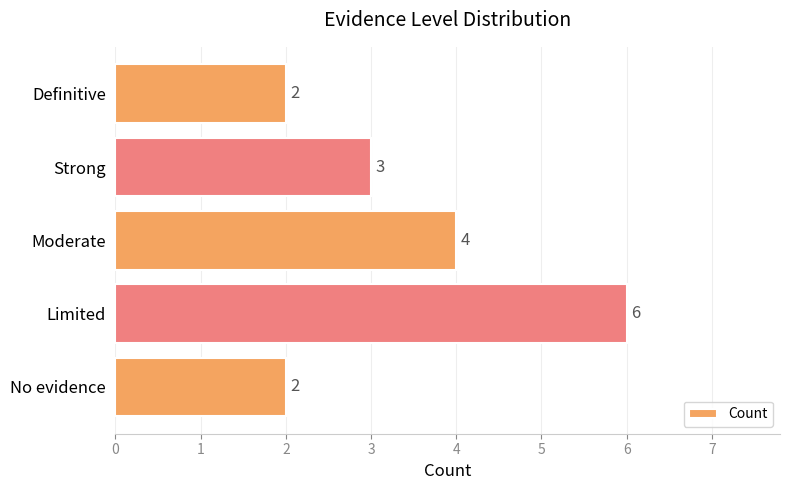

At which label is the value closest to 4?

Moderate